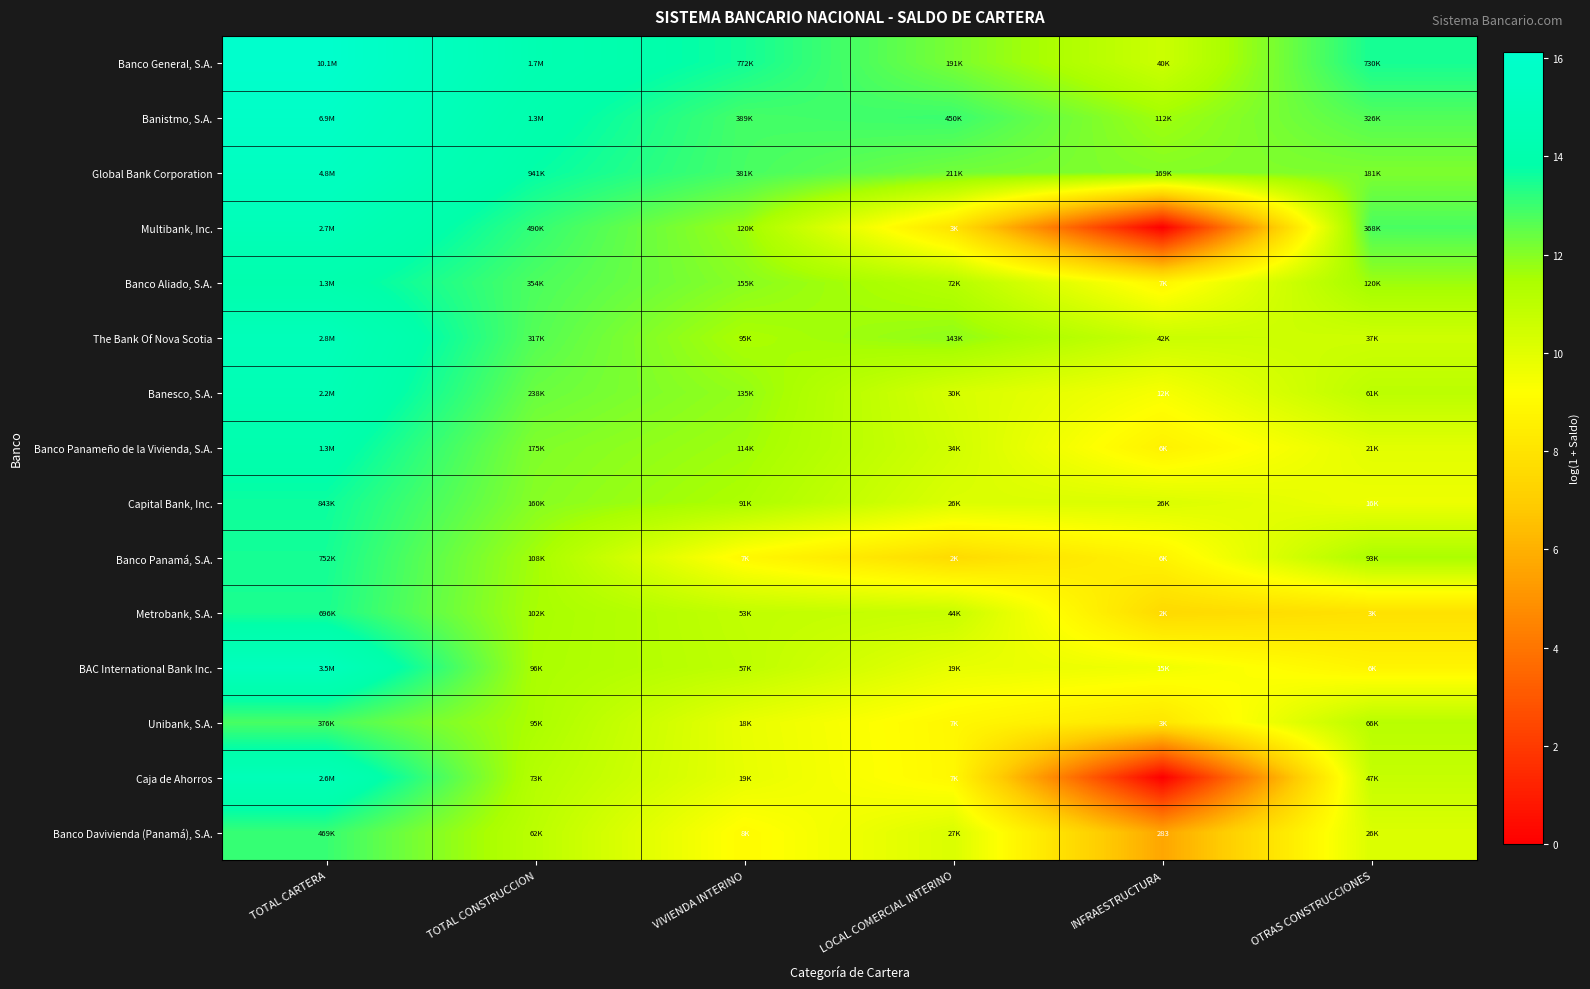

Rank the categories by Banco Panameño de la Vivienda, S.A. value from lowest to highest.

INFRAESTRUCTURA, OTRAS CONSTRUCCIONES, LOCAL COMERCIAL INTERINO, VIVIENDA INTERINO, TOTAL CONSTRUCCION, TOTAL CARTERA